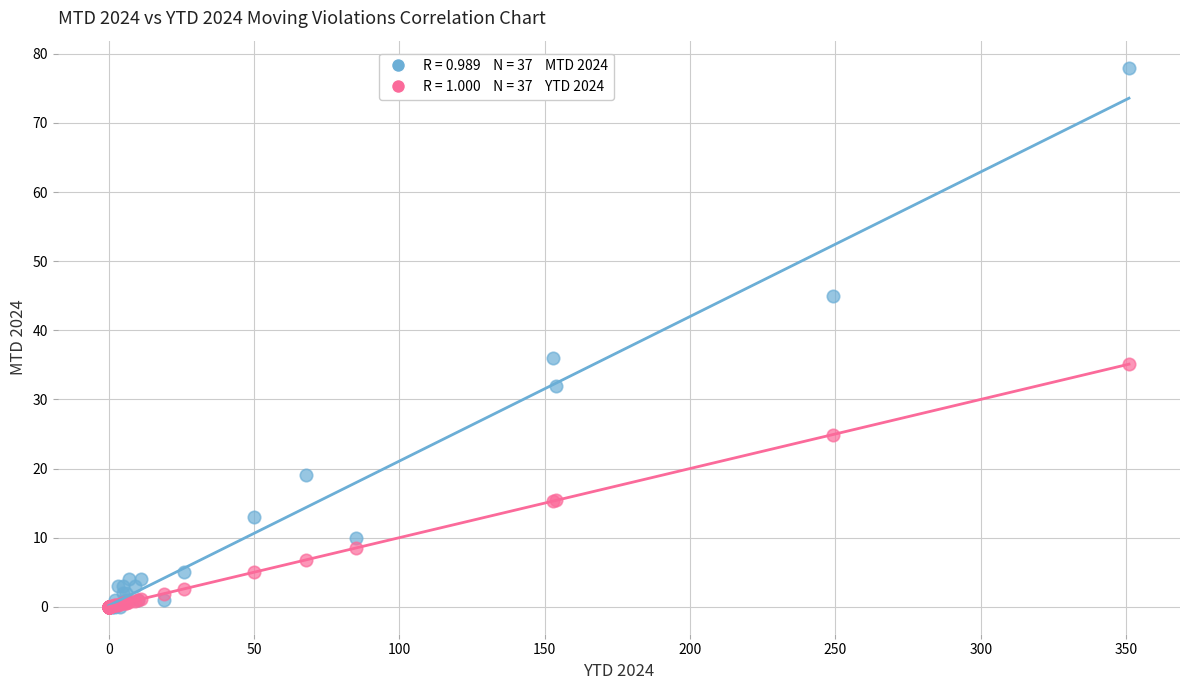

Across all series, what Y value is closest to 39?

36.0